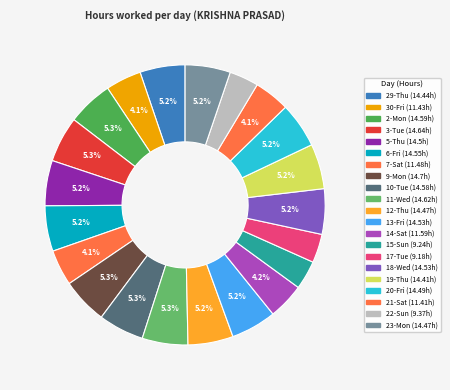

How many slices are in this pie chart?

21